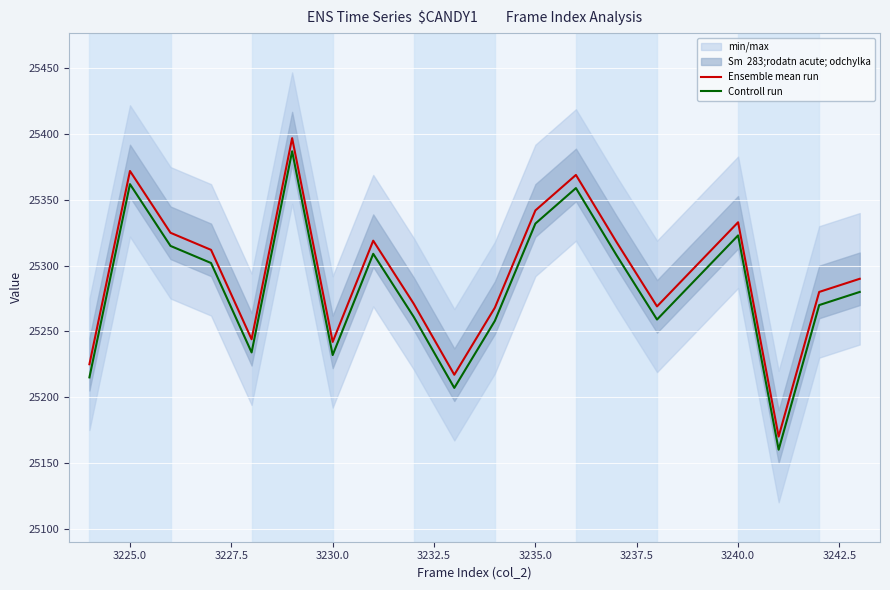

Read the Ensemble mean run value at 3235.0.

25342